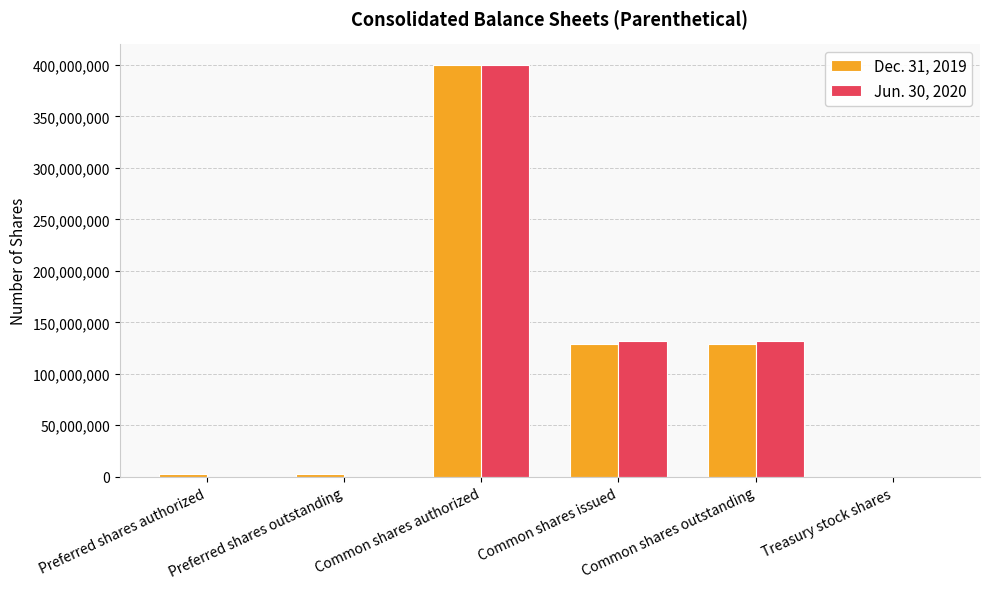

True or false: Jun. 30, 2020 has a value of 131996757 at Common shares outstanding.

True